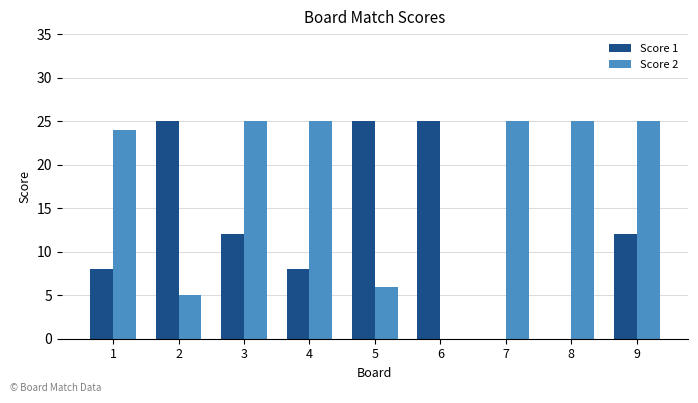

What is the greatest value displayed?

25